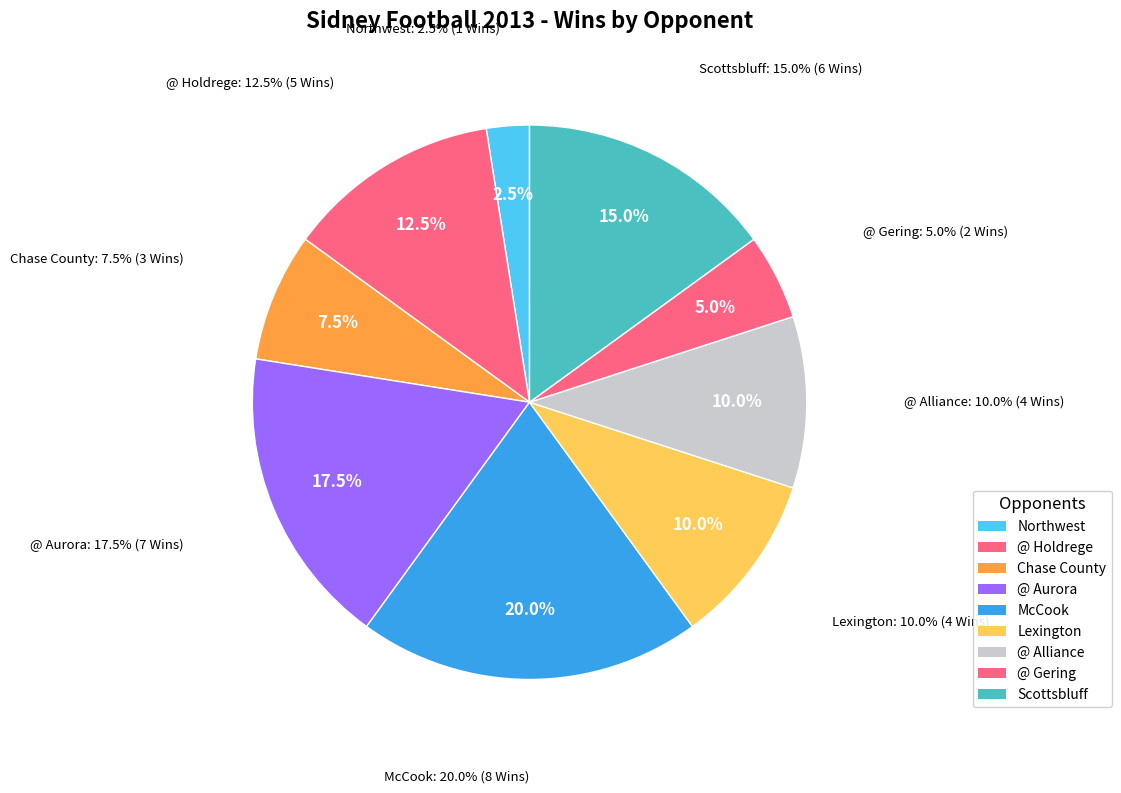

To the nearest percent, what portion does Lexington represent?

10%